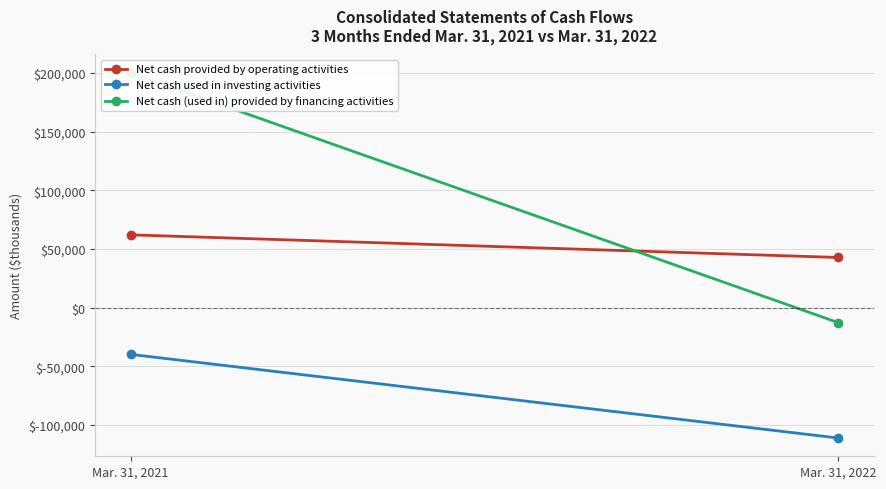

How many data points does each series have?

2